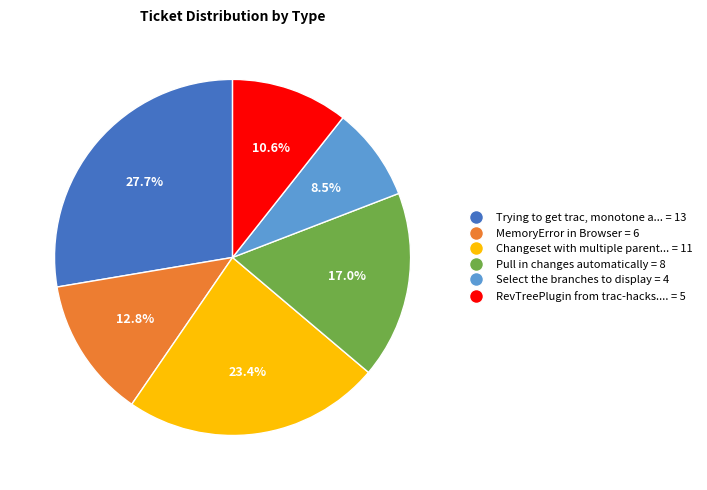

Is there any slice that represents more than half of the pie?

No